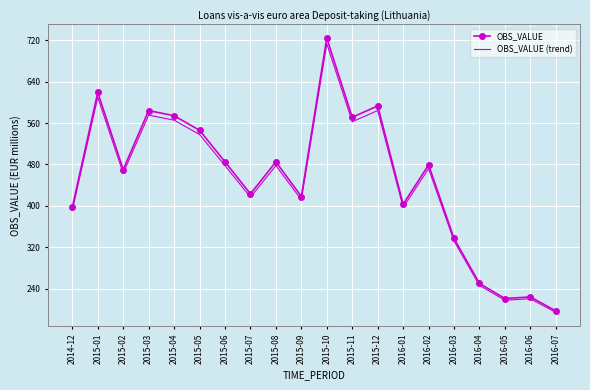

The value of OBS_VALUE at 2016-04 is 250.0. True or false?

True